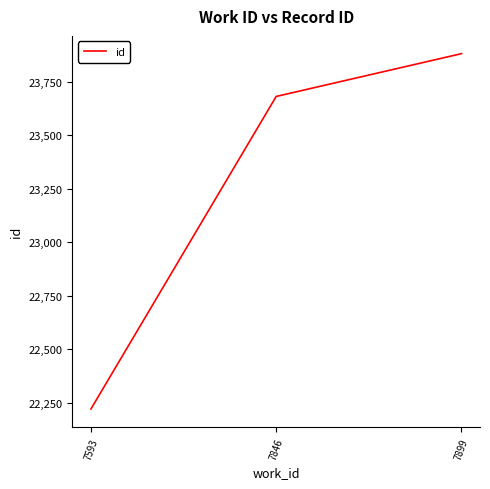

Which label corresponds to the largest value in the chart?

7899